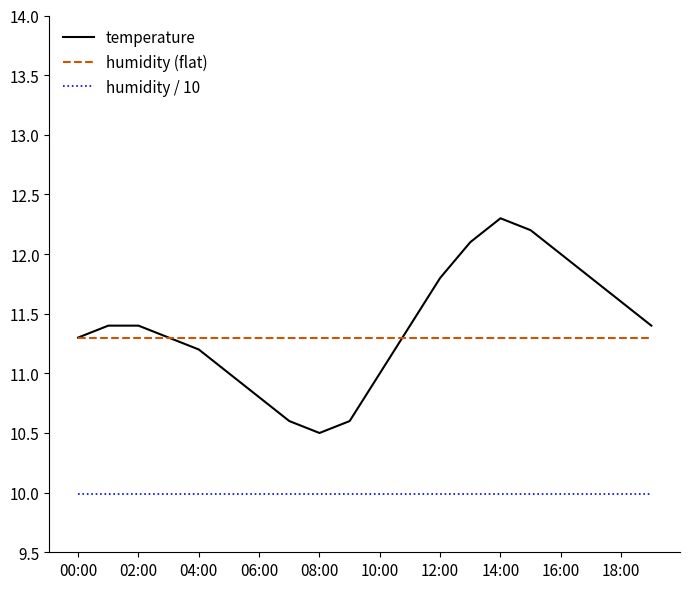

True or false: humidity (flat) and humidity / 10 intersect in this chart.

False